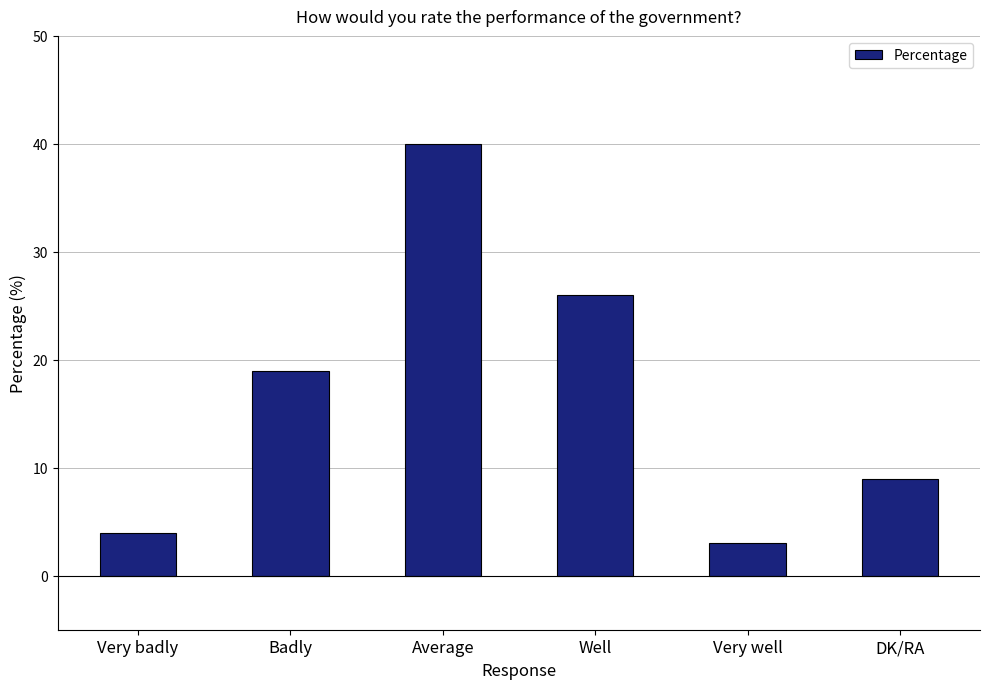

What position from the right is Badly?

5